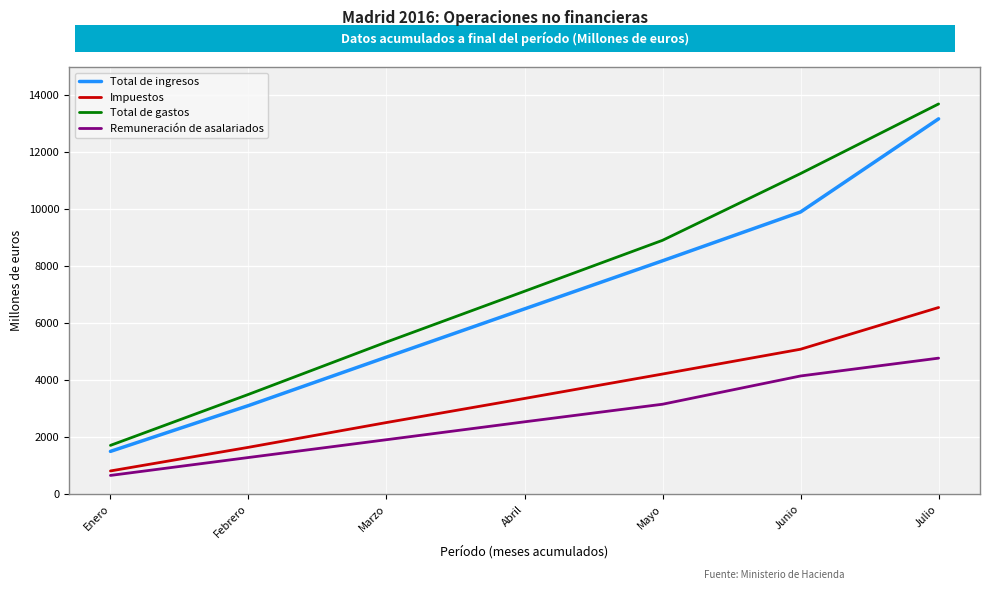

Rank the series by their maximum value, from highest to lowest.

Total de gastos, Total de ingresos, Impuestos, Remuneración de asalariados